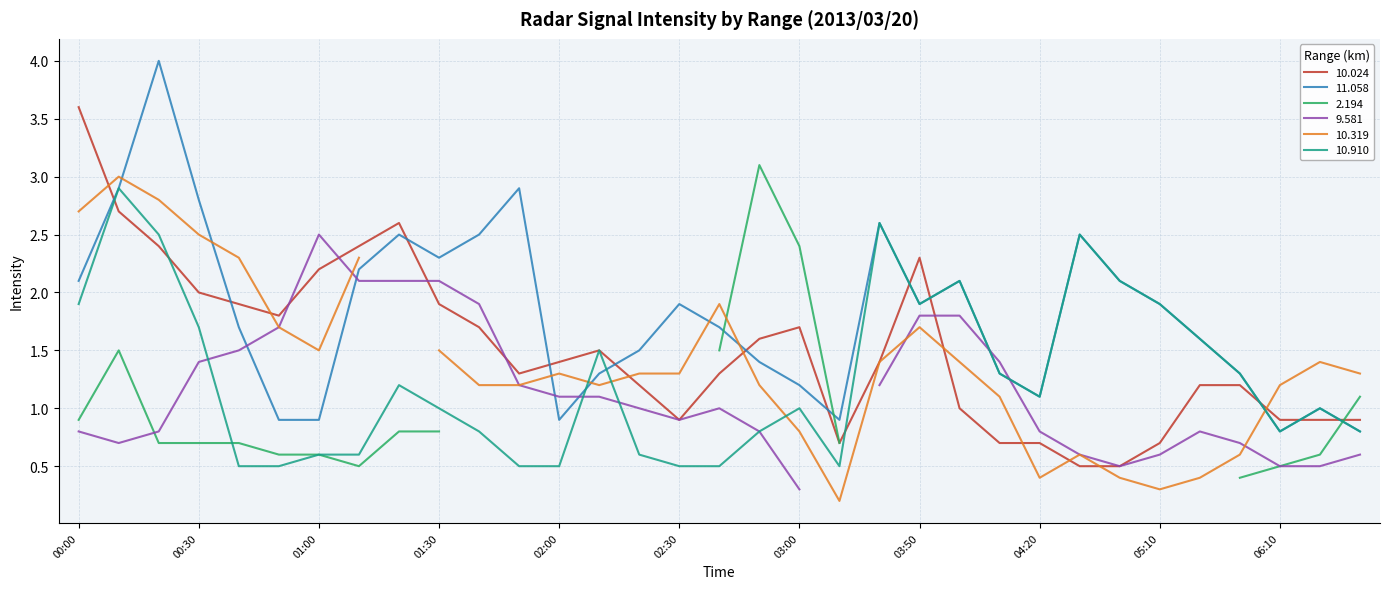

What is the highest value of the 10.024 series?

3.6